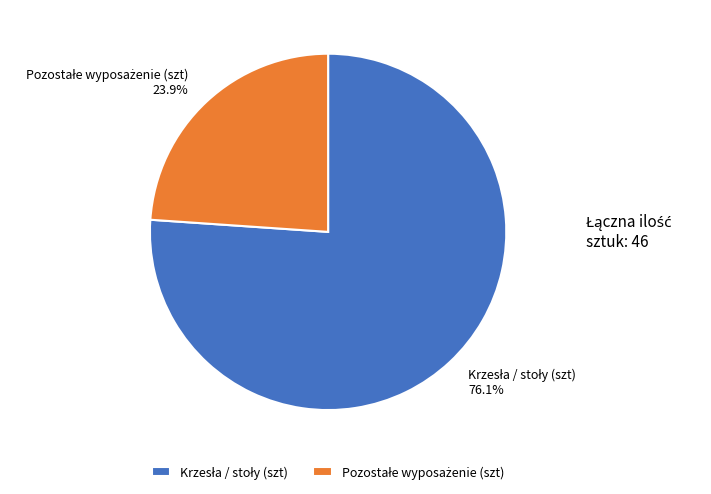

How many segments does this pie chart have?

2